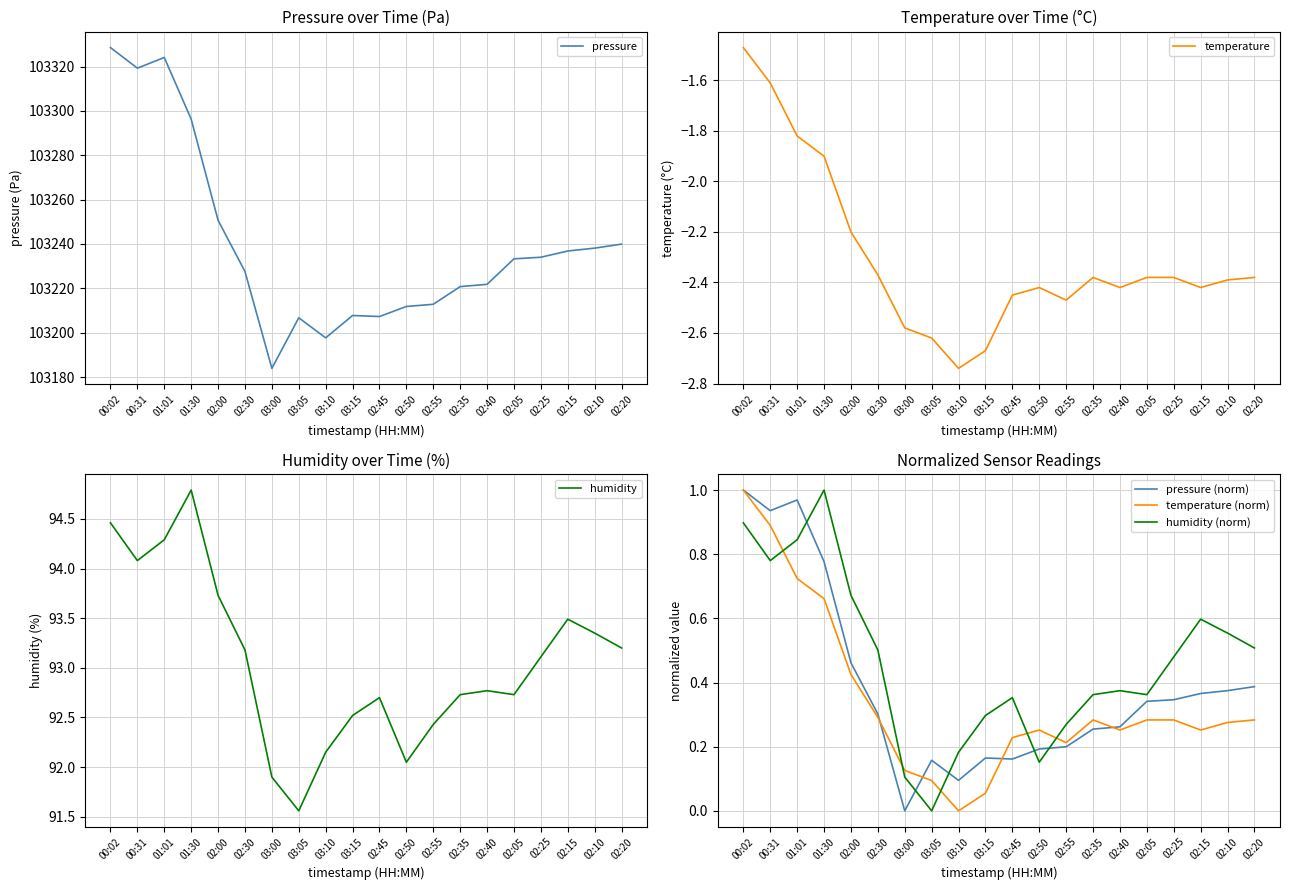

Is the value of pressure at 00:31 greater than the value of temperature at 02:40?

Yes